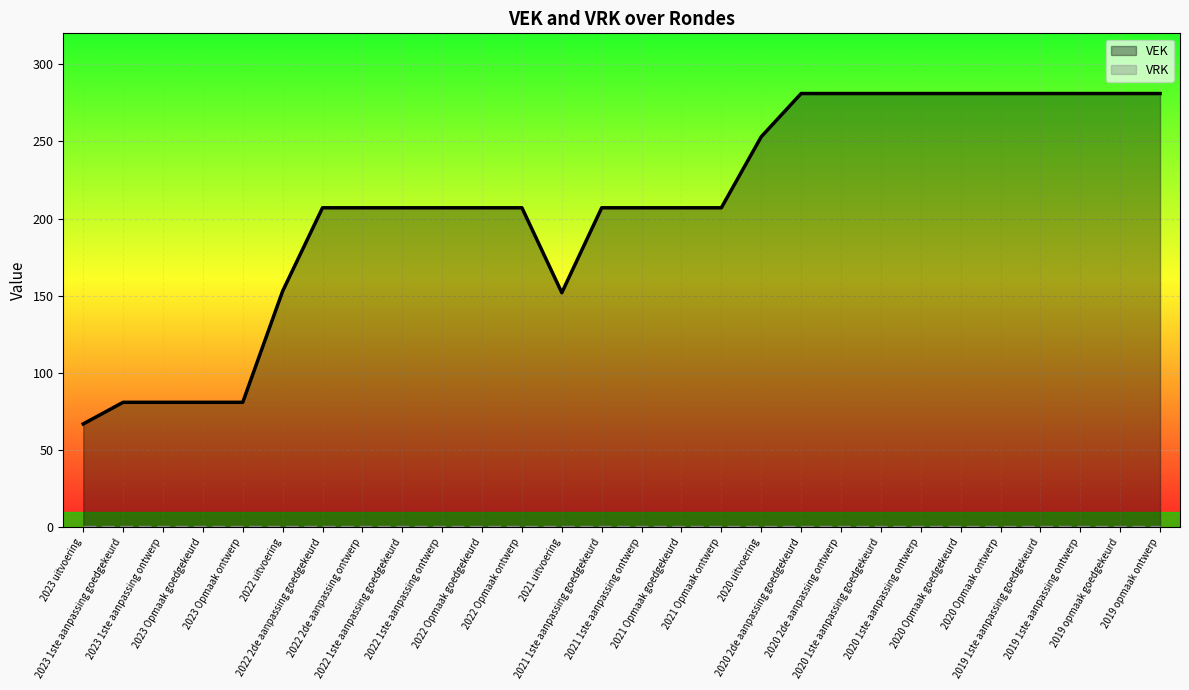

True or false: VEK and VRK intersect in this chart.

False